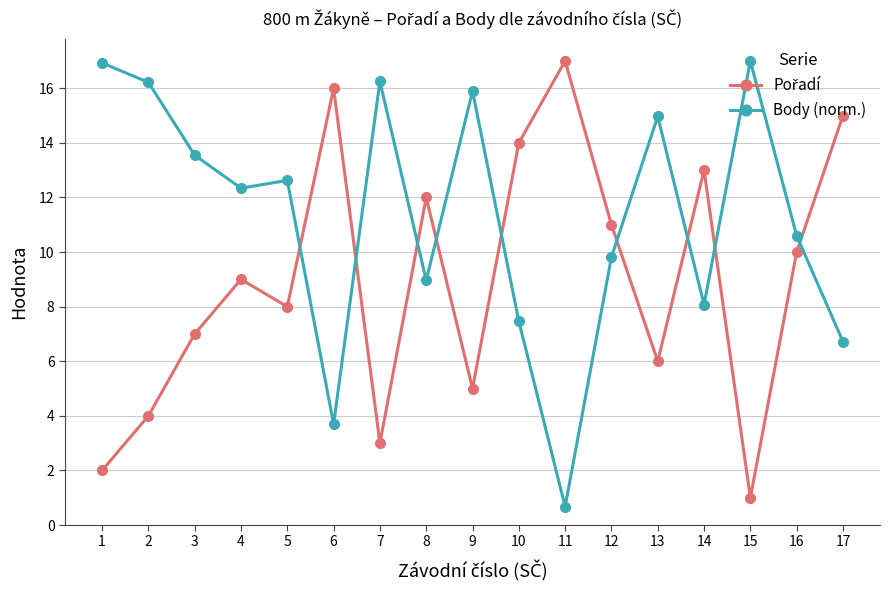

True or false: Body (norm.) has more than 0 interior local peaks.

True